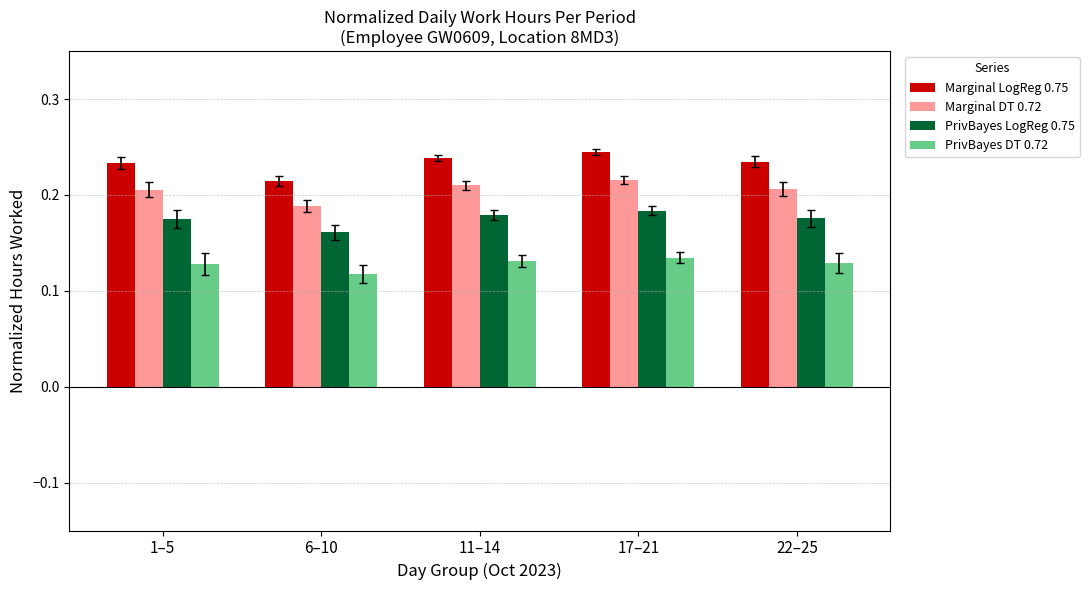

How many groups of bars are there?

5